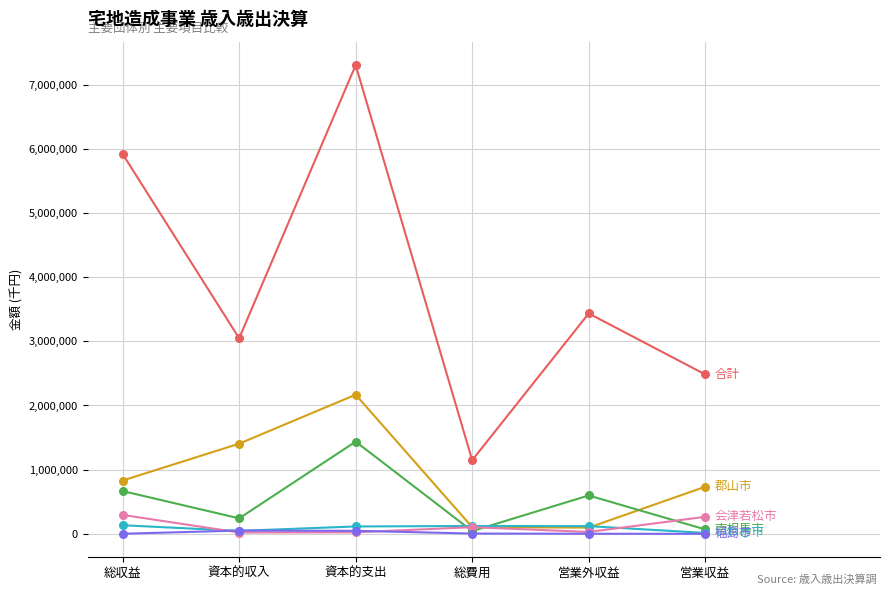

Across all series, what Y value is closest to 3651851?

3433851